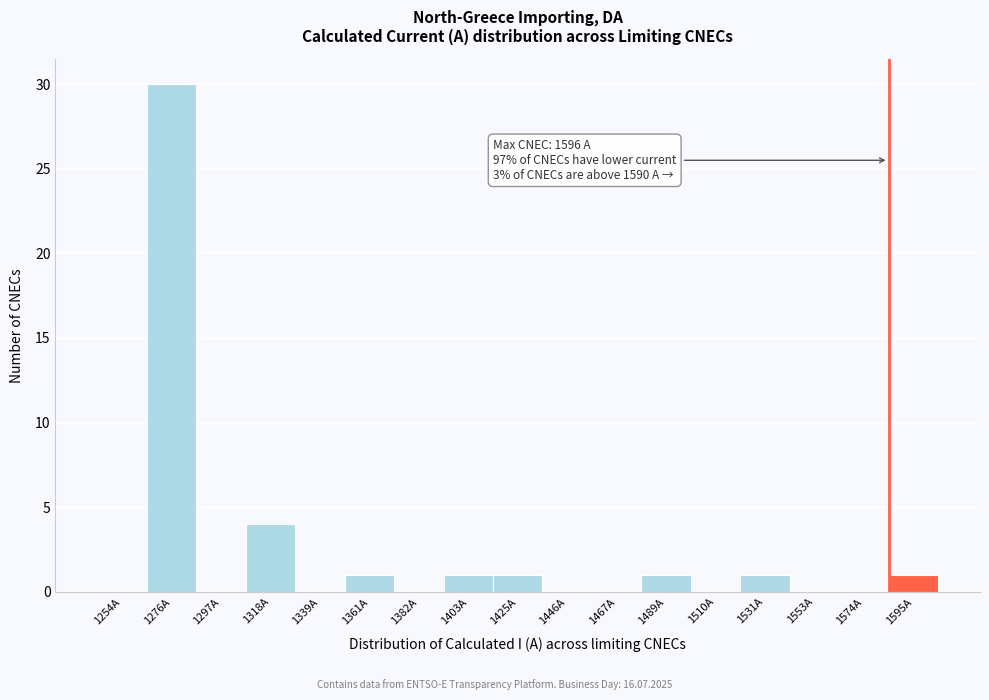

Reading left to right, list all the values displayed in this chart.

1254A=0	1276A=30	1297A=0	1318A=4	1339A=0	1361A=1	1382A=0	1403A=1	1425A=1	1446A=0	1467A=0	1489A=1	1510A=0	1531A=1	1553A=0	1574A=0	1595A=1